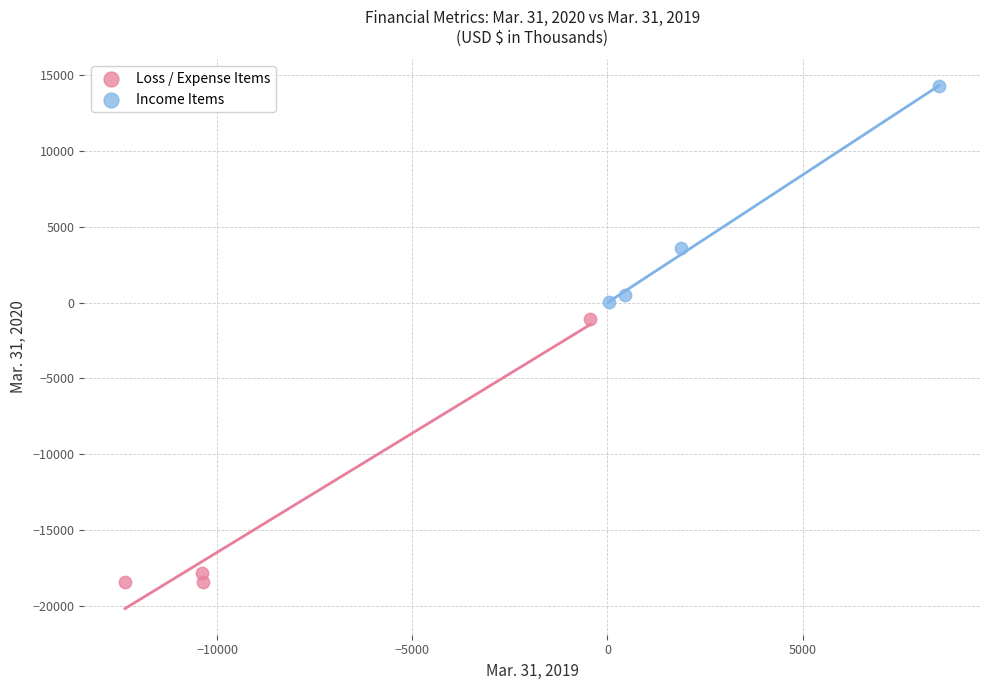

Which series has the largest Y range (max minus min)?

Loss / Expense Items